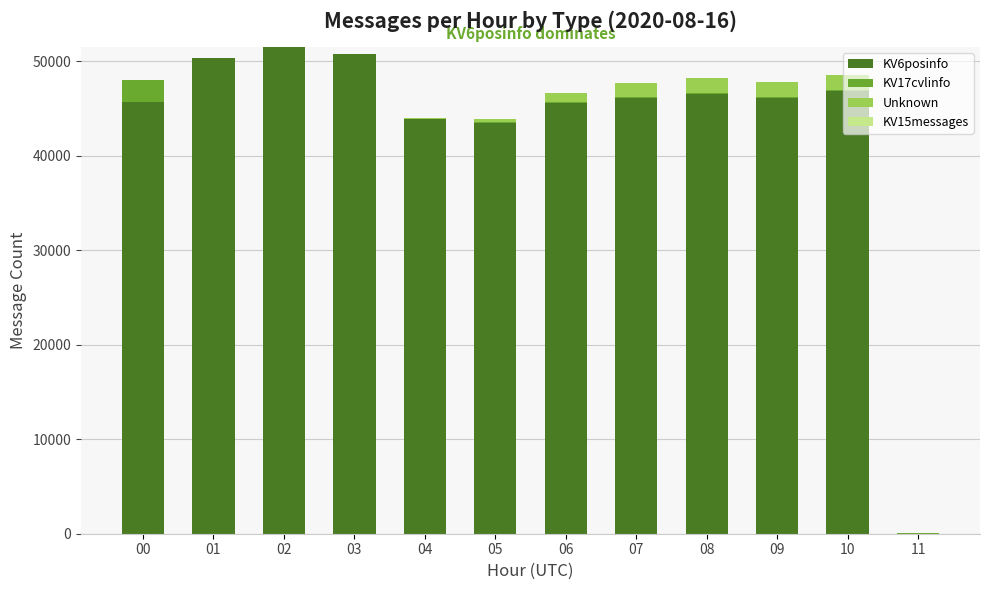

Are the bars grouped side by side (vs. stacked)?

No